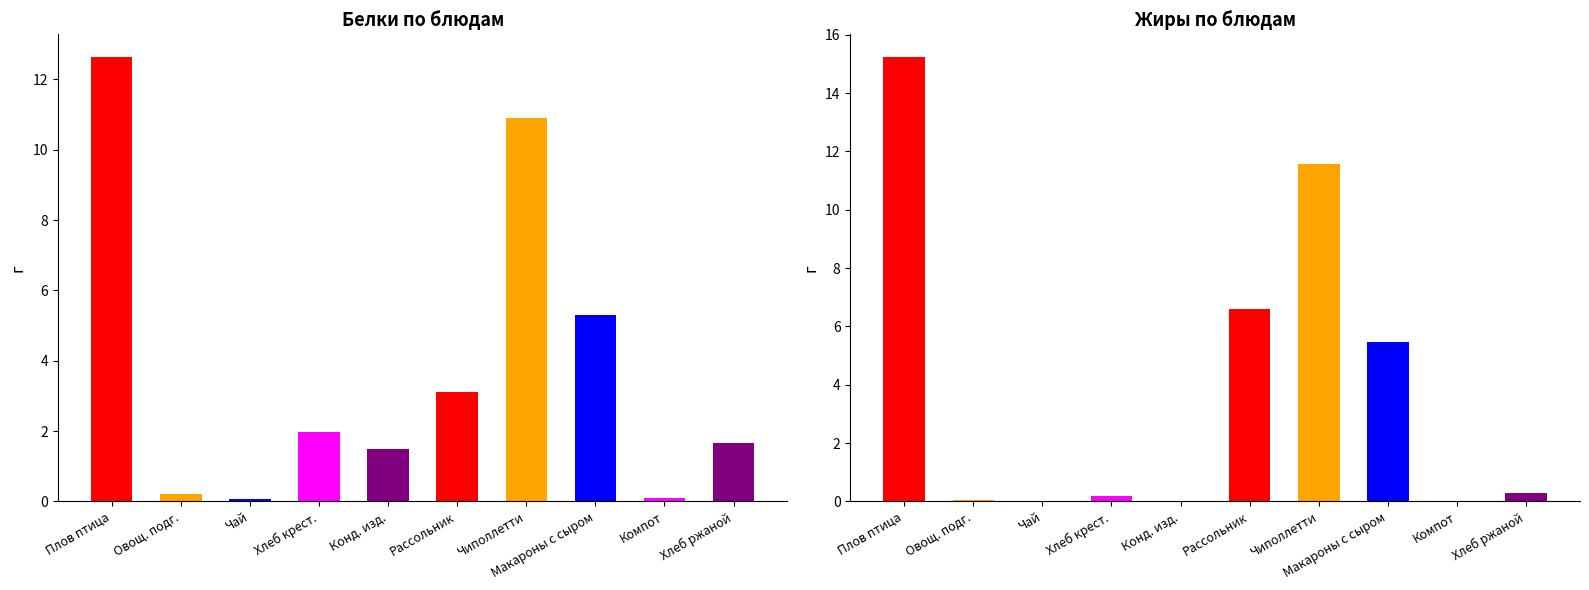

What position from the right is Чиполлетти из мяса?

4